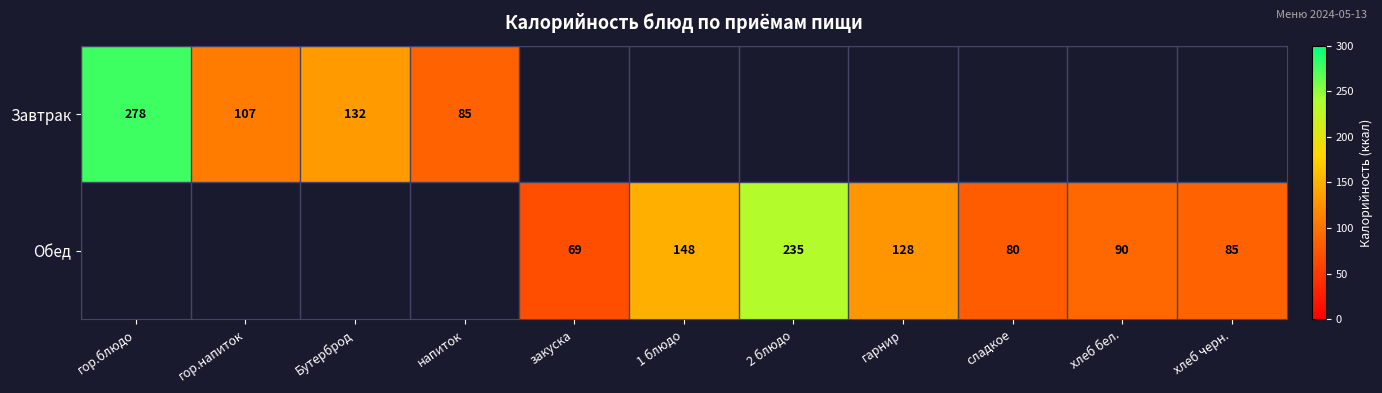

Is the value of Обед at хлеб бел. greater than the value of Завтрак at напиток?

Yes